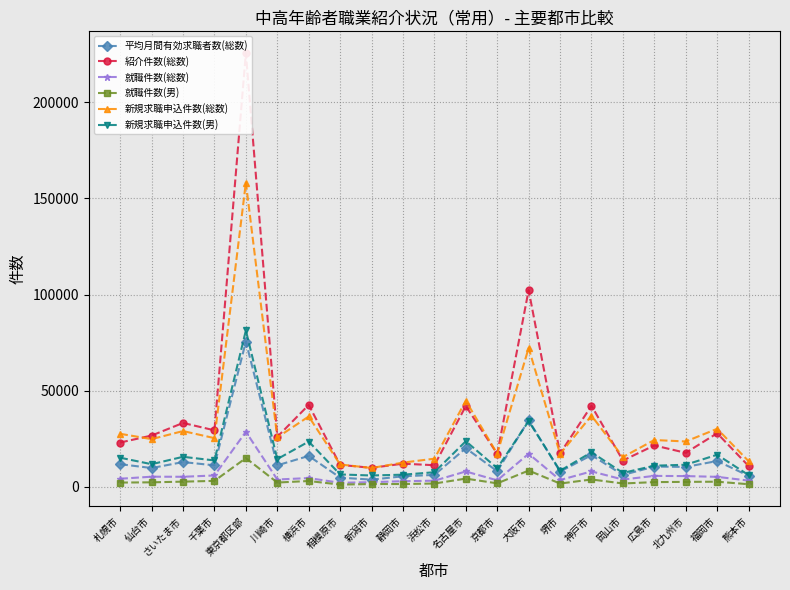

Where is the first local maximum for 就職件数(男)?

東京都区部